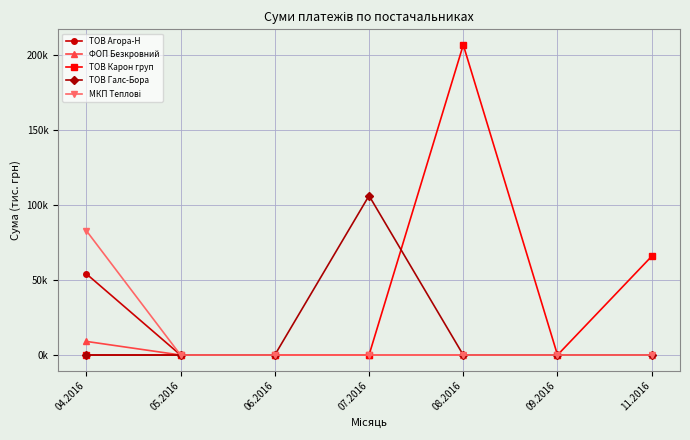

What position from the right is 11.2016?

1